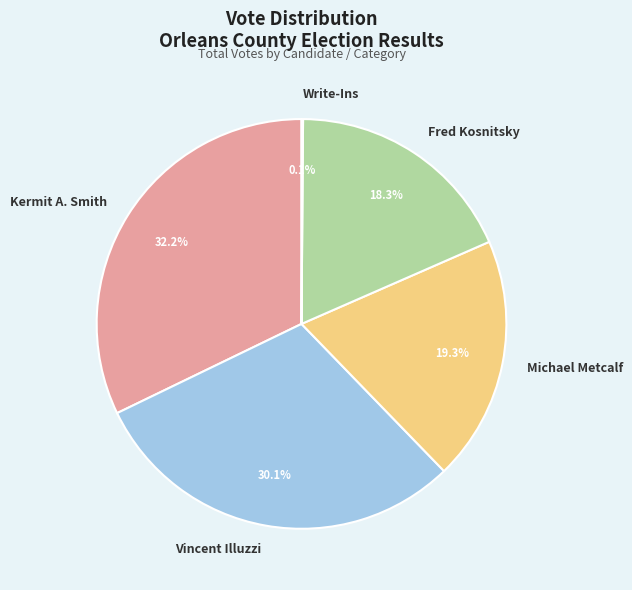

What is the ratio of the value at Fred Kosnitsky to the value at Michael Metcalf?

0.9